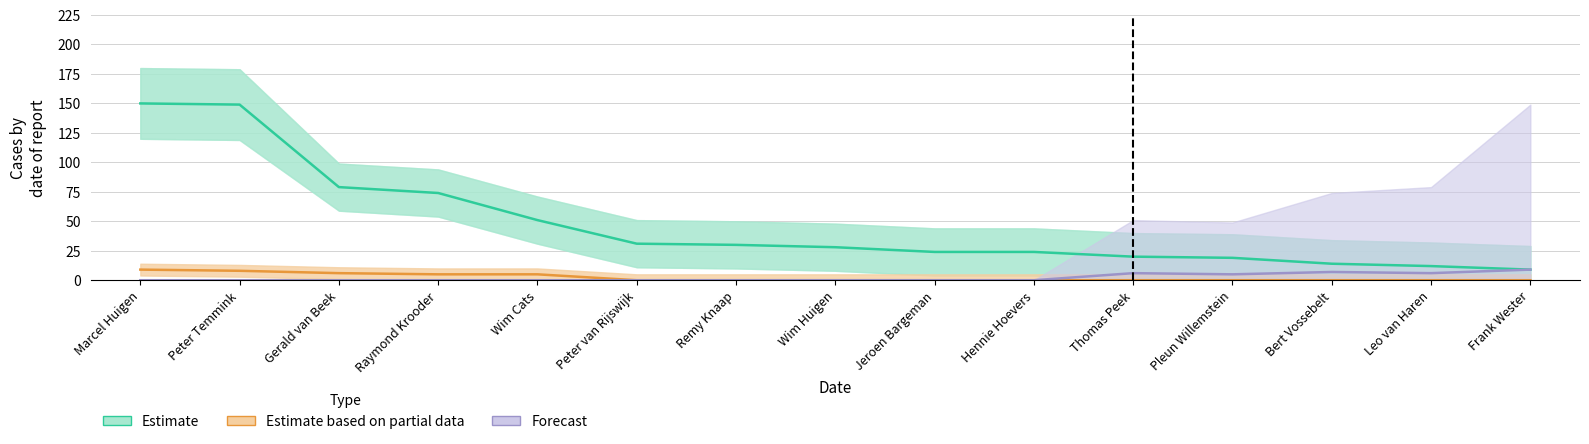

How many values in Estimate based on partial data are above zero?

5